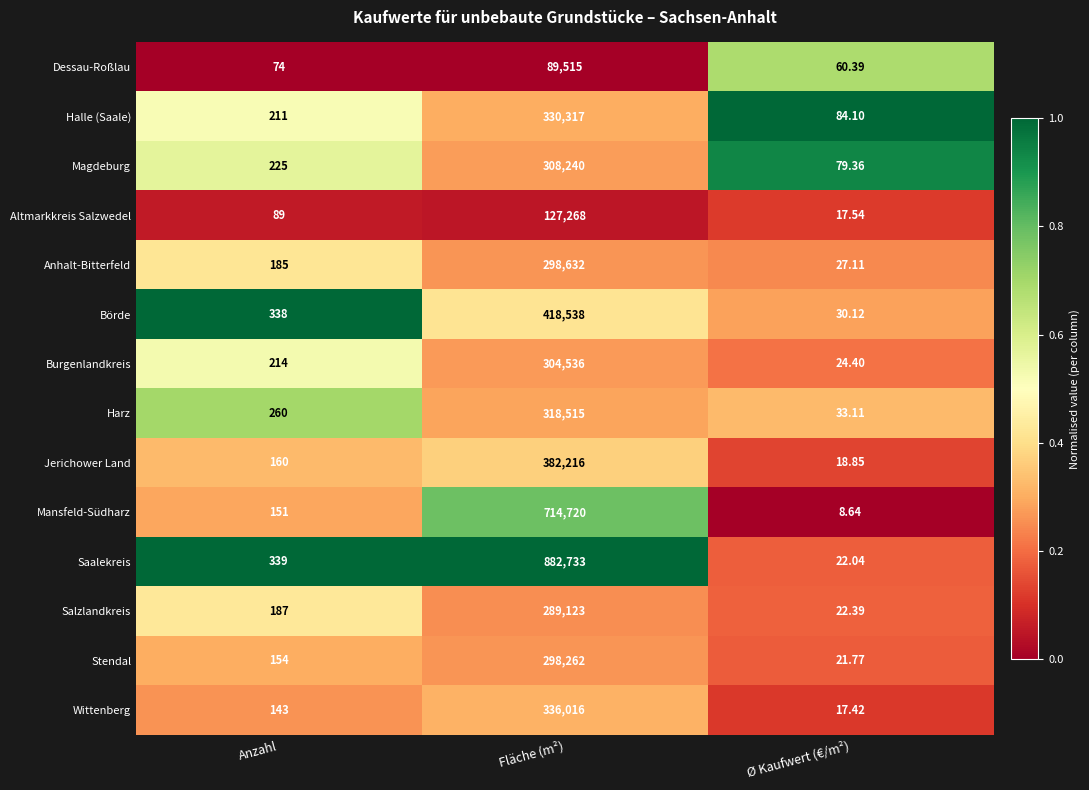

Rank the categories by Börde value from lowest to highest.

Ø Kaufwert (€/m²), Anzahl, Fläche (m²)